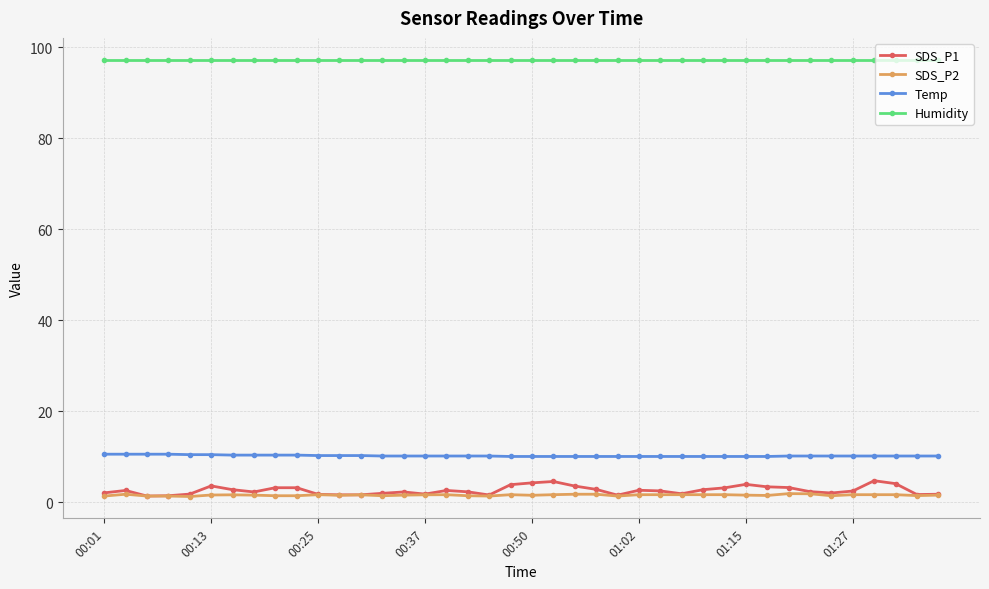

What is the value of the Humidity point at the 29th from the left?

97.3